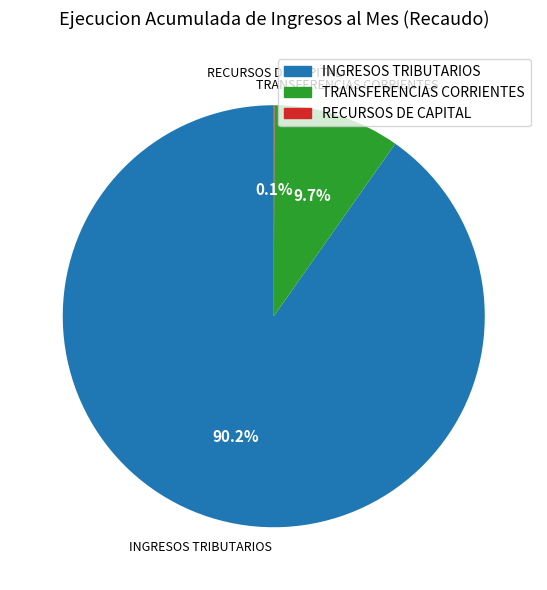

Is there a majority slice in this chart?

Yes